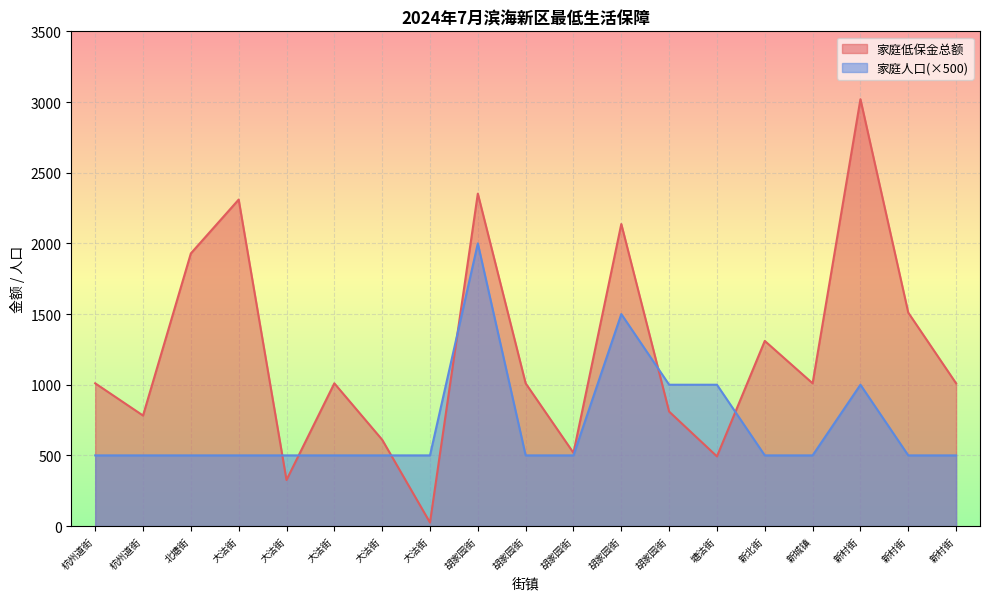

What is the sum of the 家庭人口 values at 新村街 and 新北街?

1000